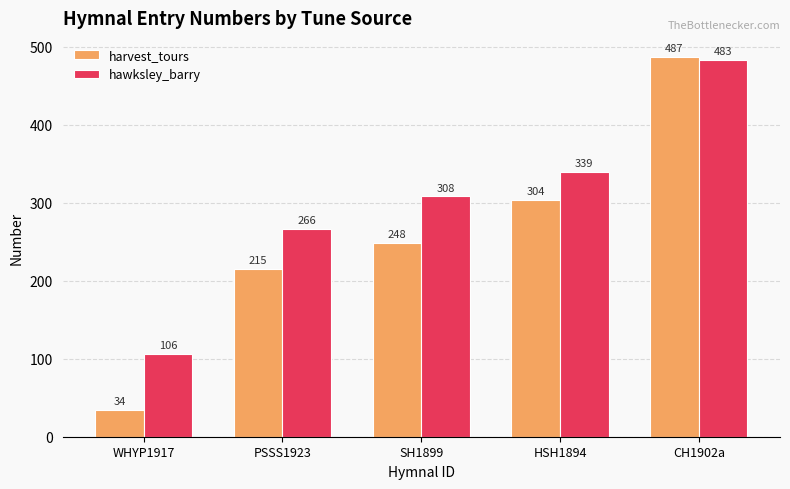

What is the total value across all series at WHYP1917?

140